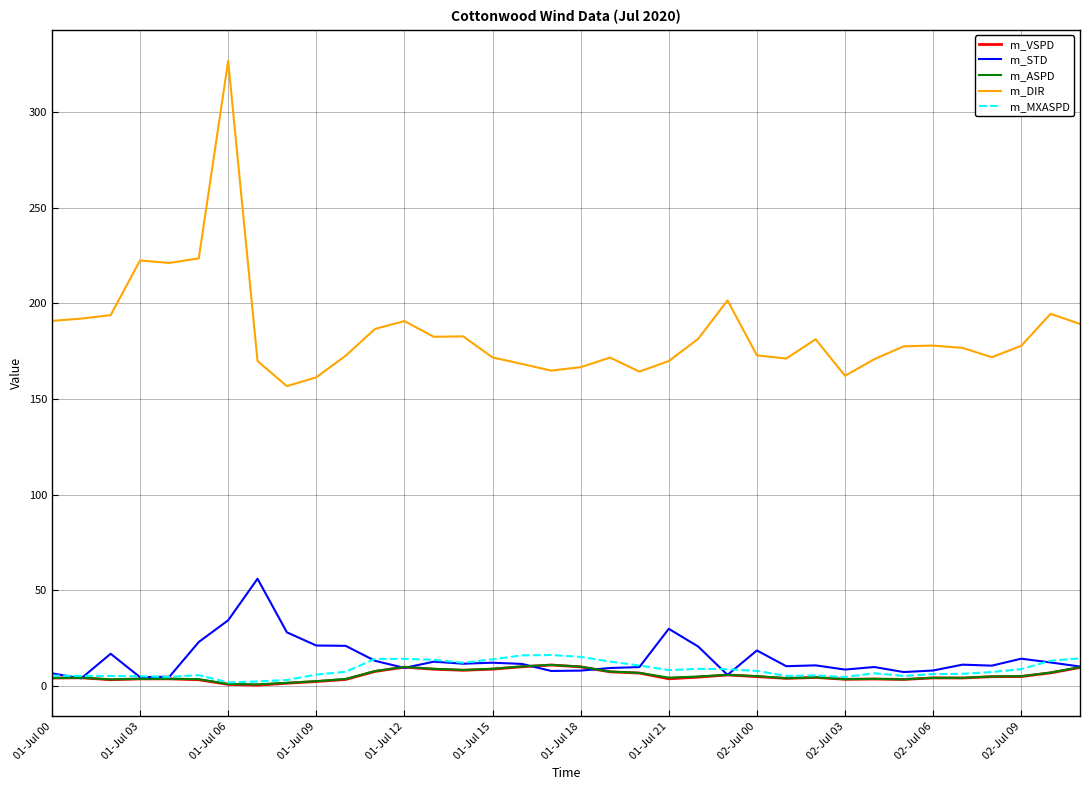

At how many categories does at least one series exceed 315?

1